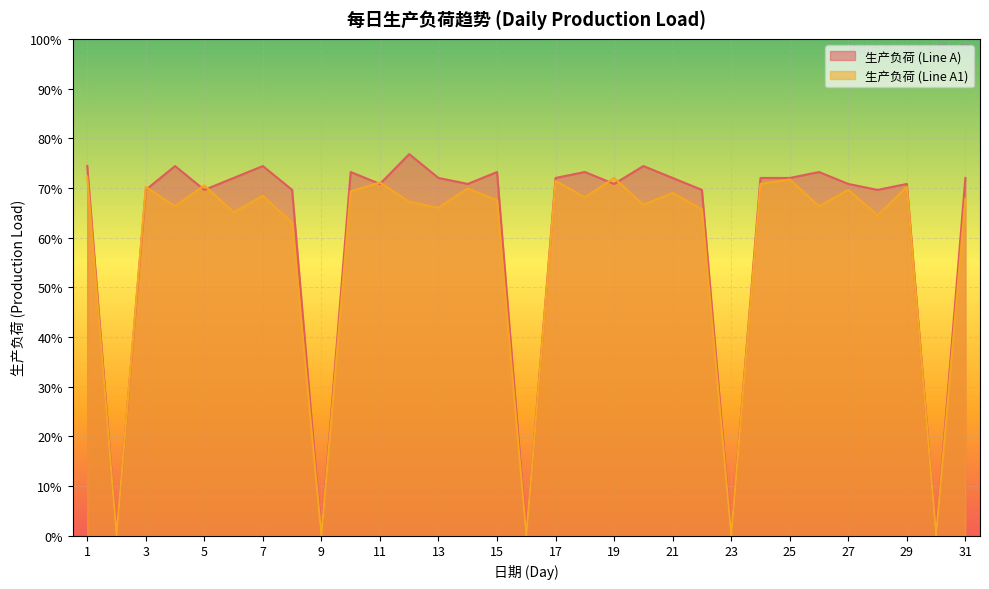

How many interior local peaks does the 生产负荷 (Line A) series have?

9